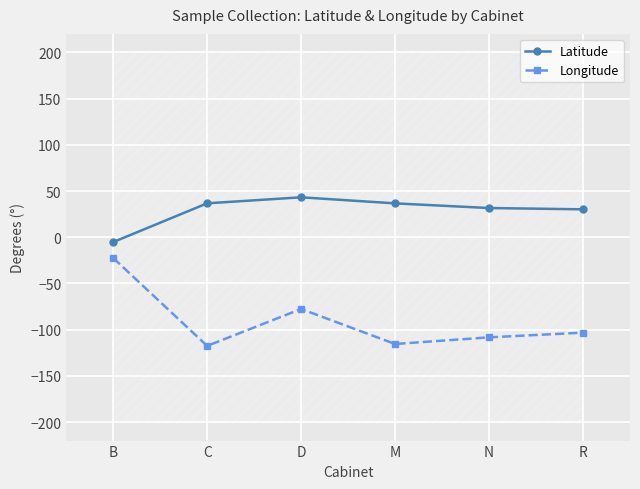

At which category is the sum across all series the highest?

B